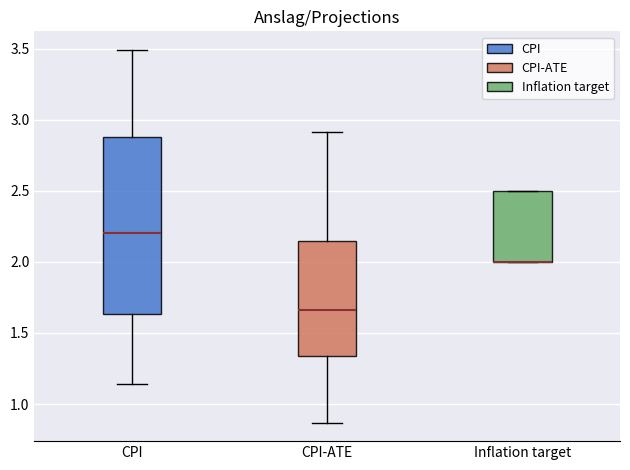

Which box is the tallest, from its lower edge to its upper edge?

CPI